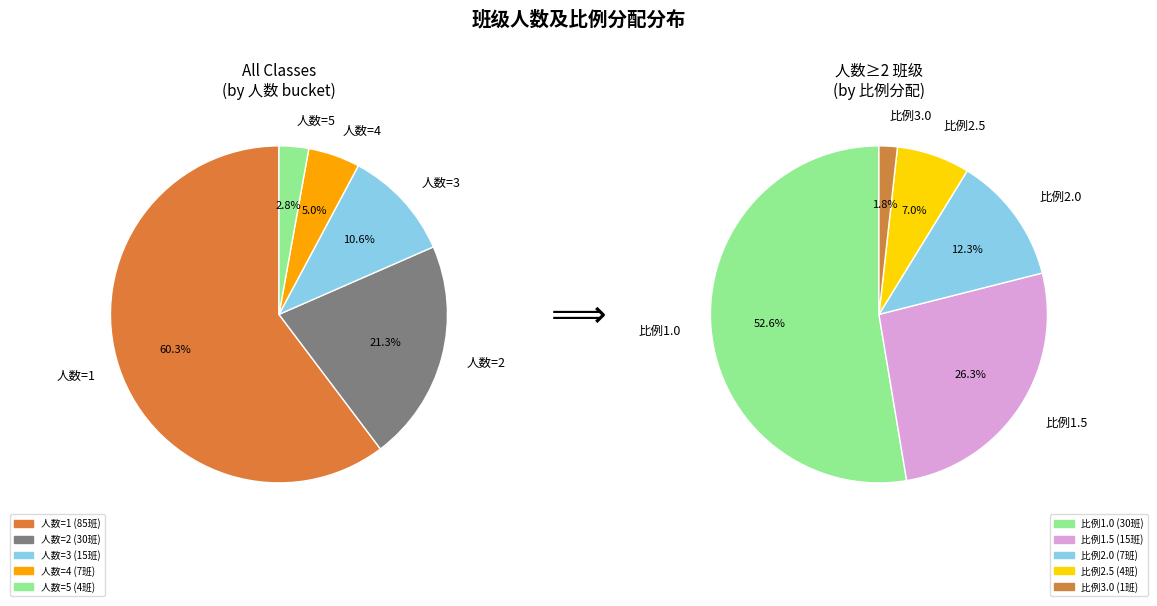

Which series changed the most between 4 and 11?

人数2